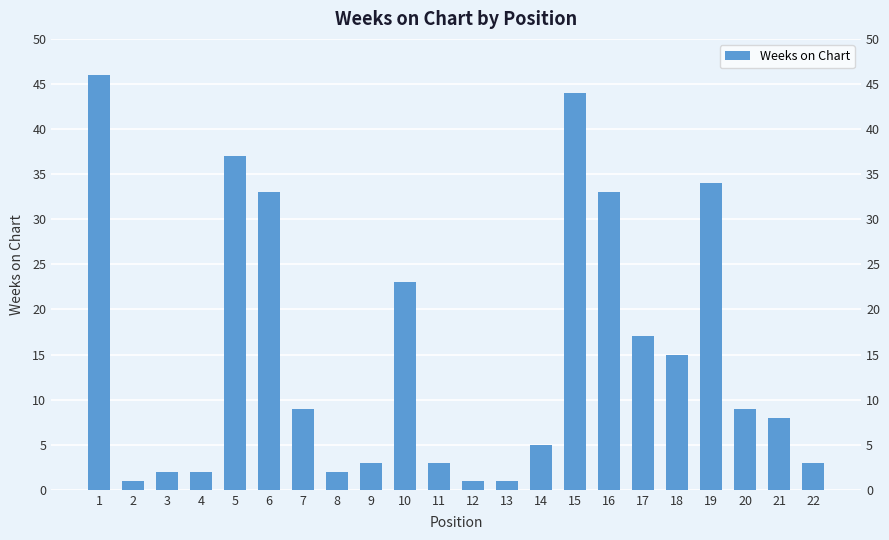

What is the value of the 9th bar from the left?

3